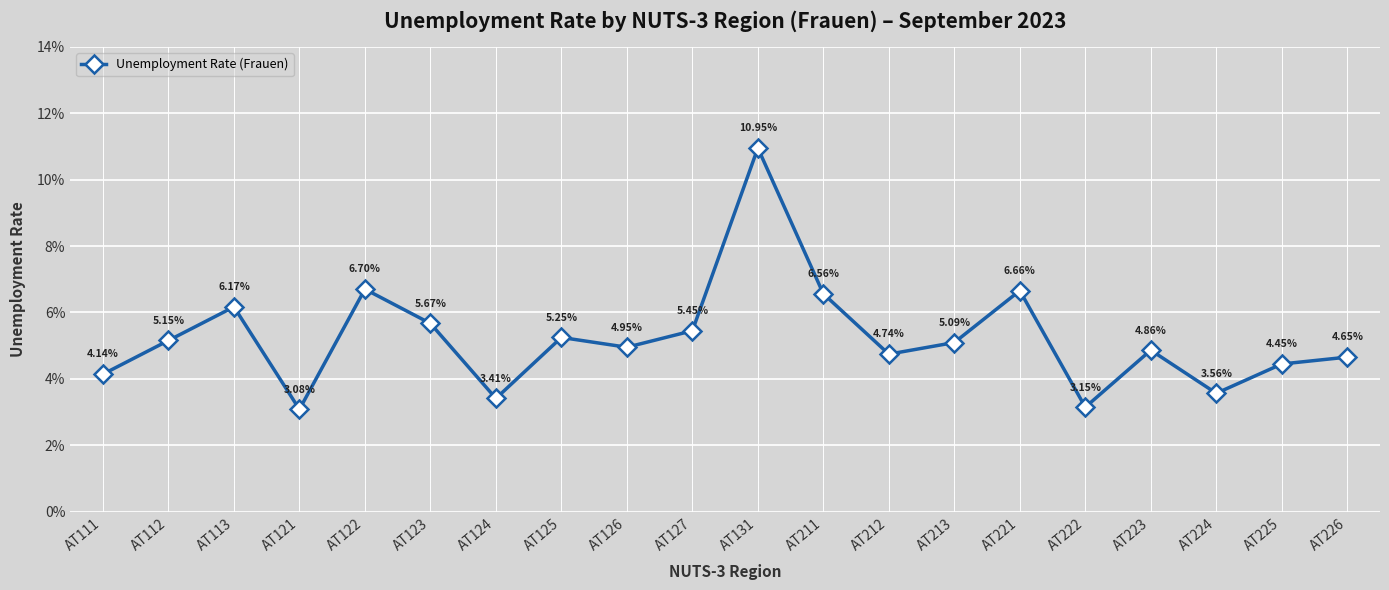

The chart shows a value of 0.1 at AT224. True or false?

False